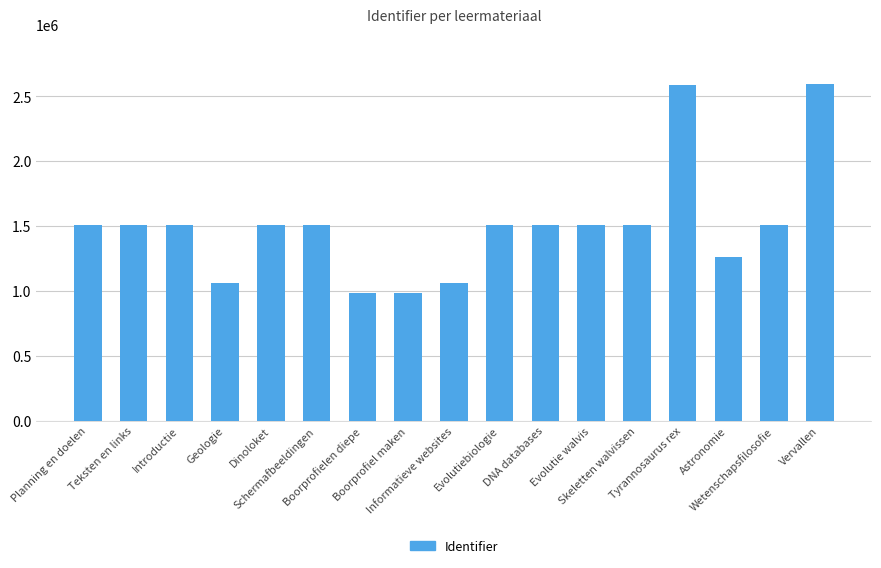

What is the smallest value displayed?

979733